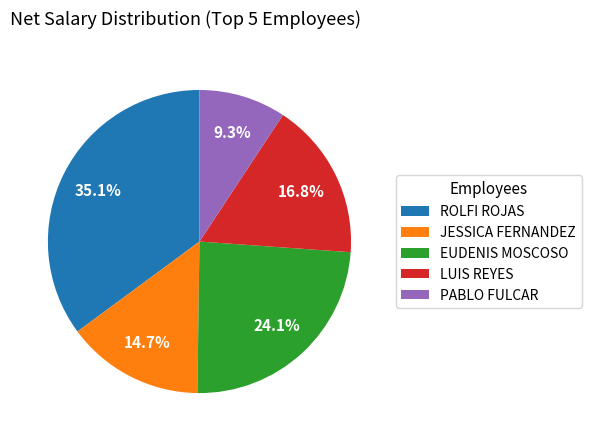

Combined, do EUDENIS MOSCOSO and ROLFI ROJAS account for over 50%?

Yes